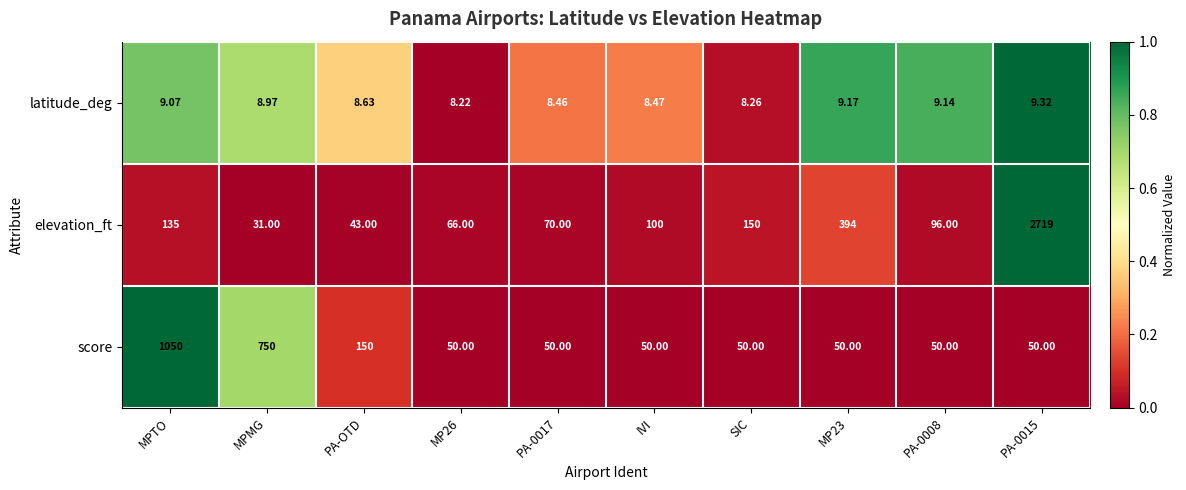

Rank the series by their average value, from lowest to highest.

latitude_deg, score, elevation_ft